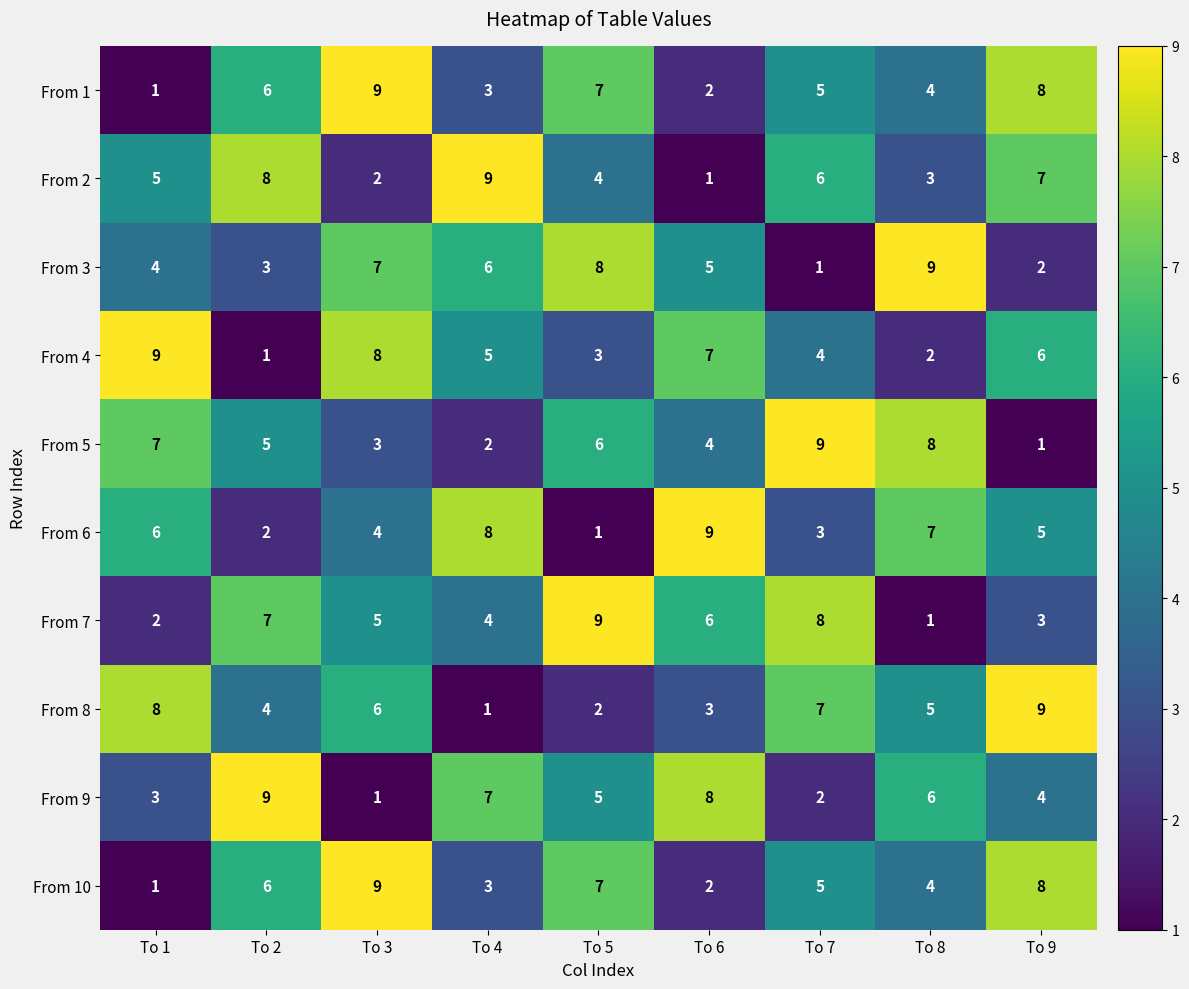

What is the greatest value displayed?

9